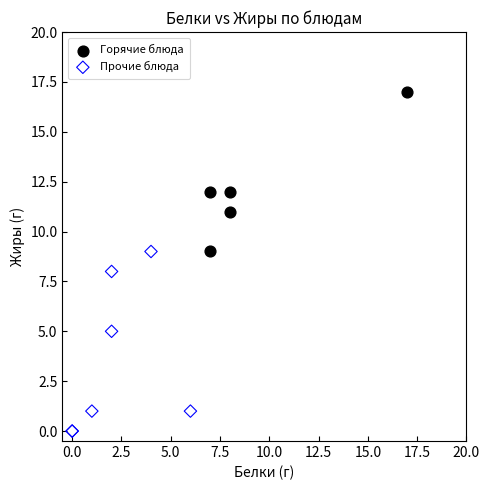

Which series contains the lowest Y value?

Прочие блюда